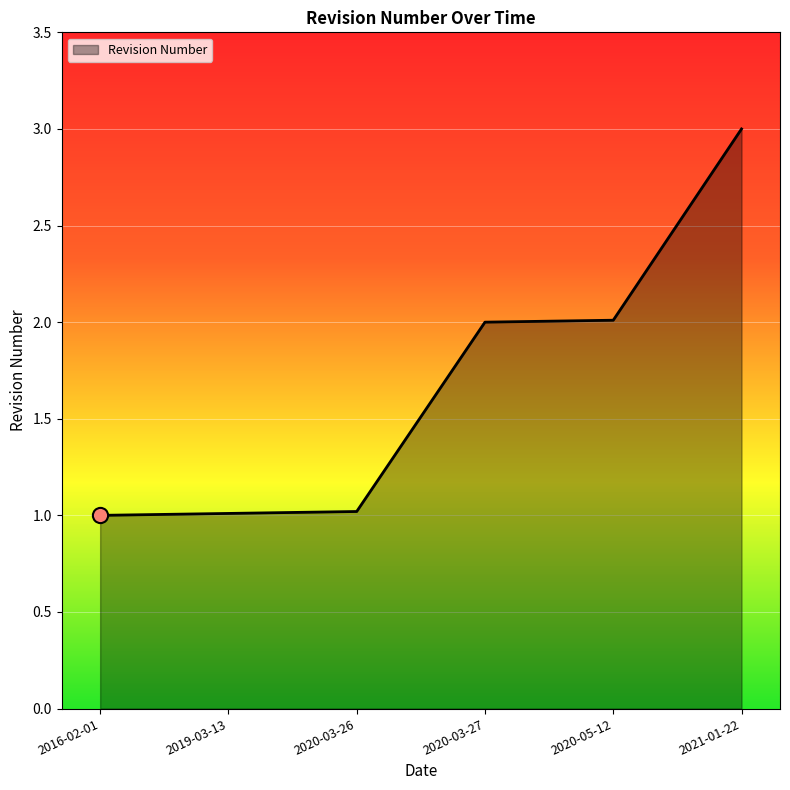

Between 2020-03-27 and 2016-02-01, which is larger?

2020-03-27